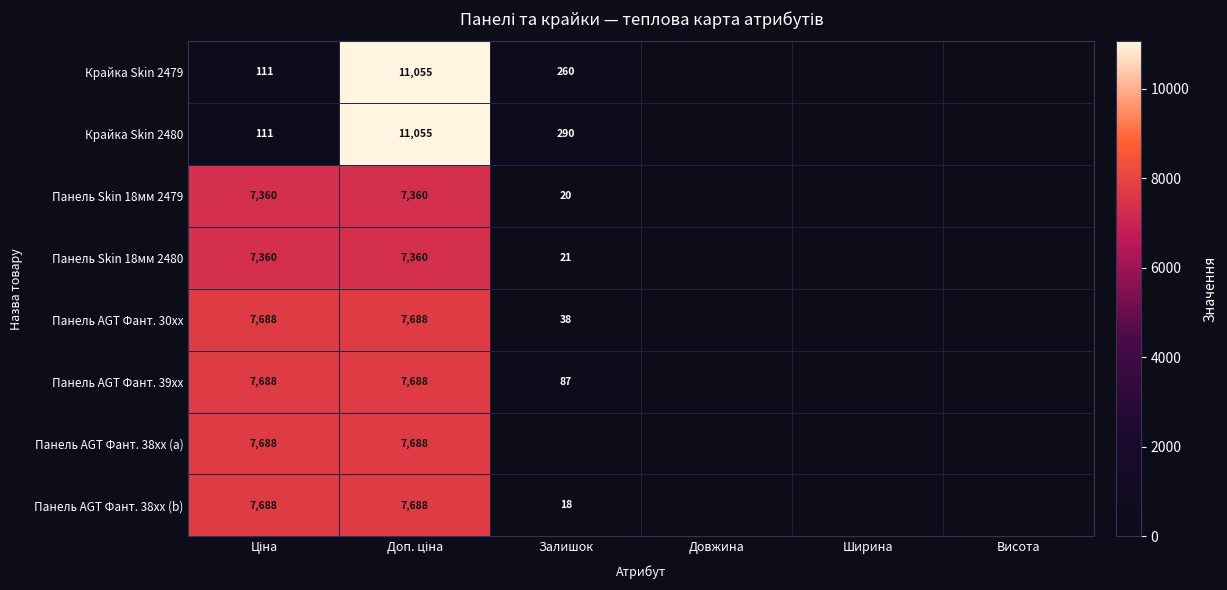

Is it true that Панель Skin 18мм 2480 equals 33 at Залишок?

False